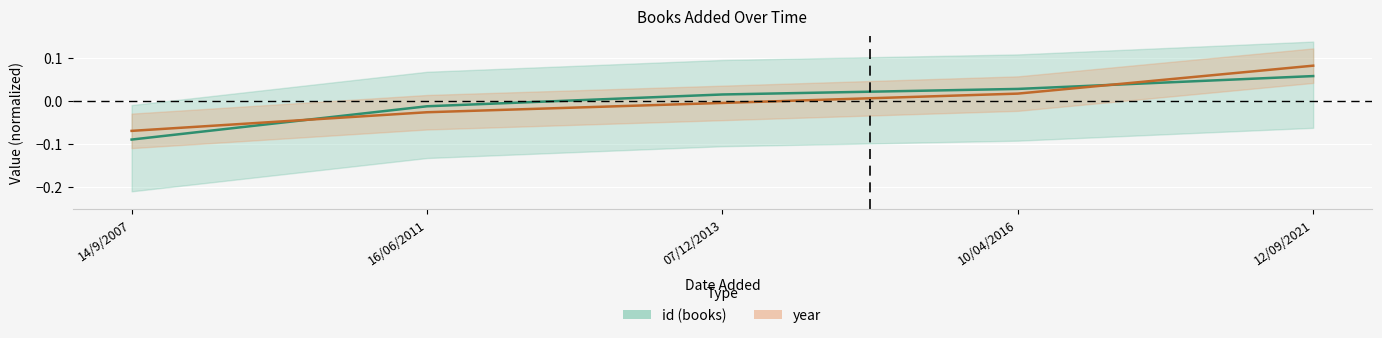

What is the label of the 5th point from the right?

14/9/2007